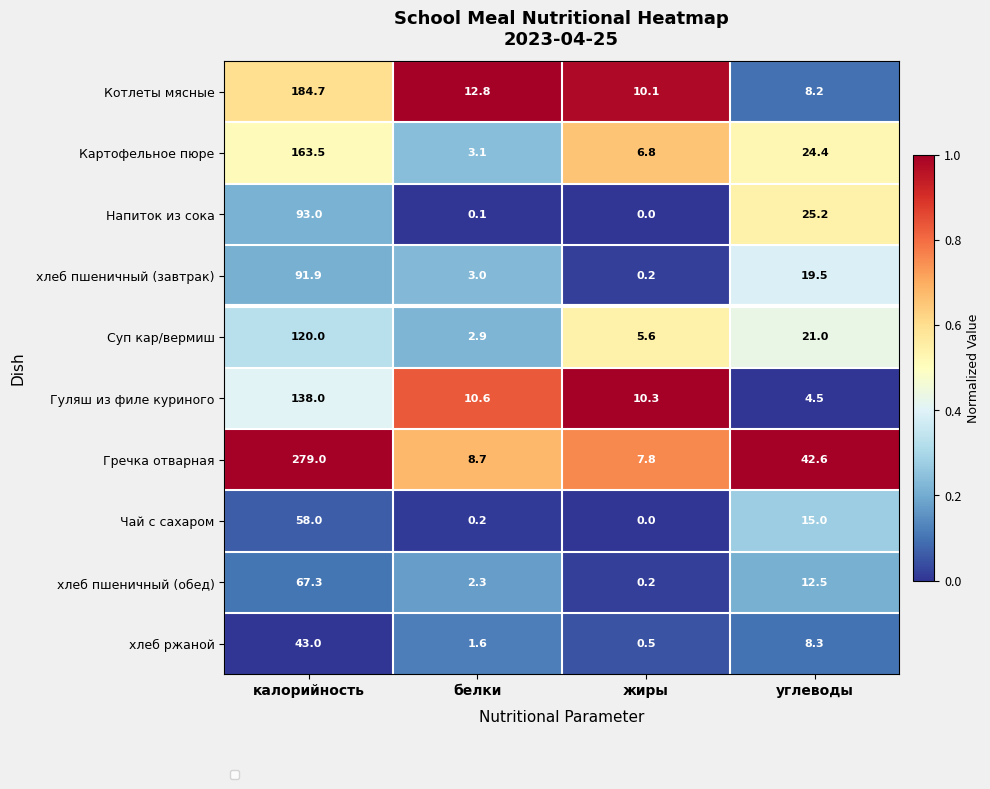

What is the total value across all series at калорийность?

1238.4